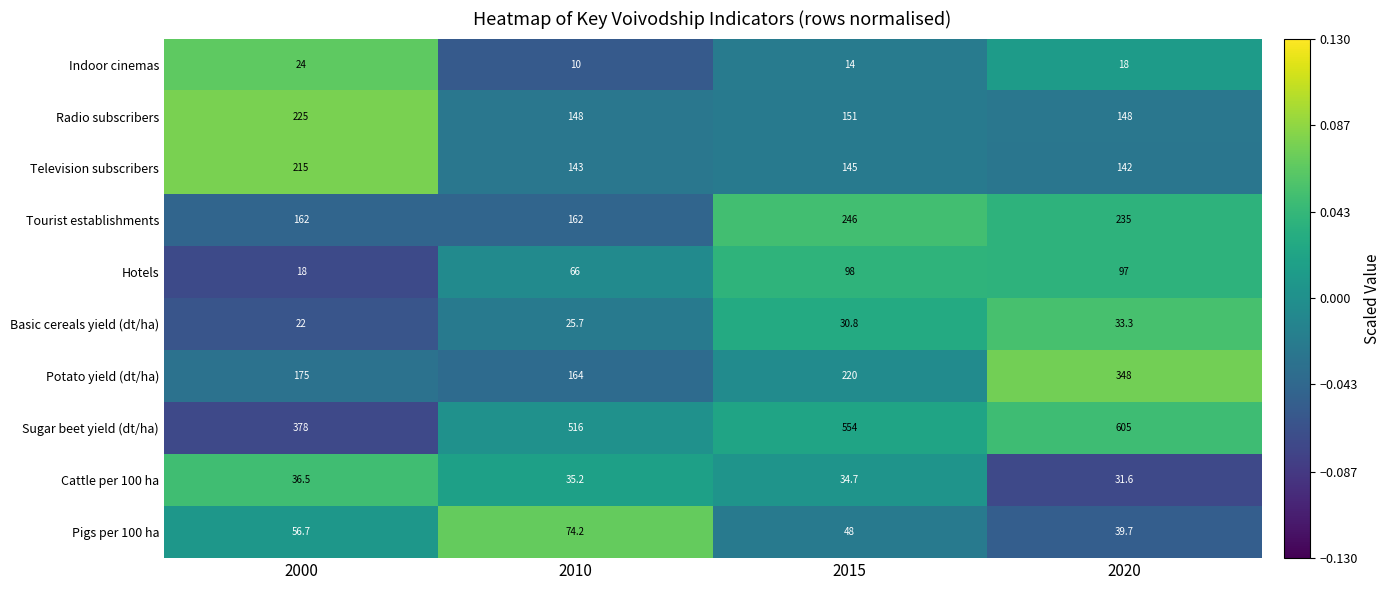

What is the sum of the Hotels values at 2015 and 2020?

195.0